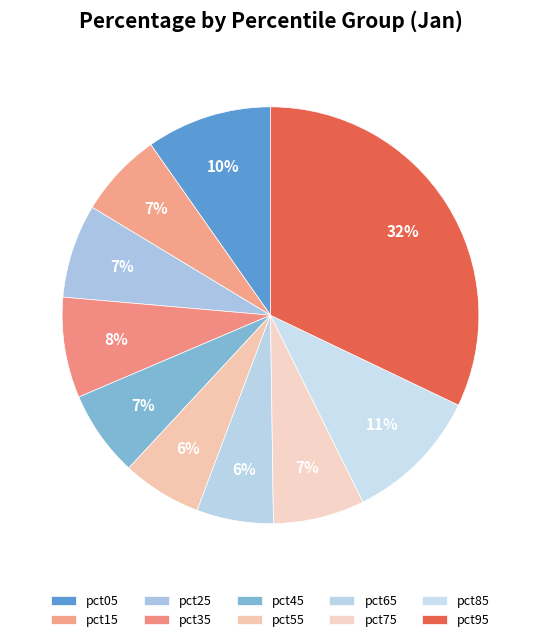

Is pct55 the majority of the pie?

No